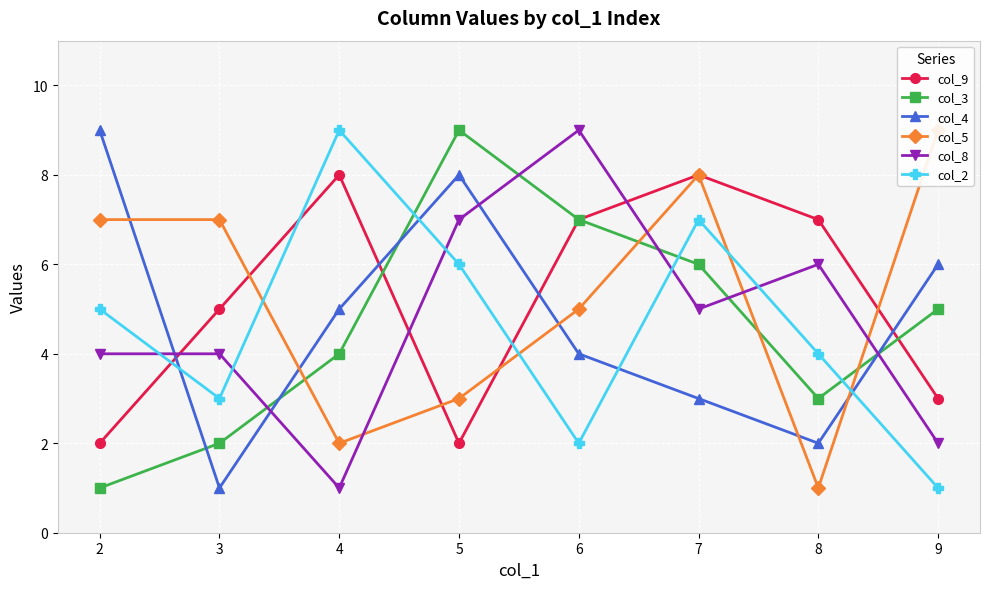

Does the chart display data point markers on the line(s)?

Yes